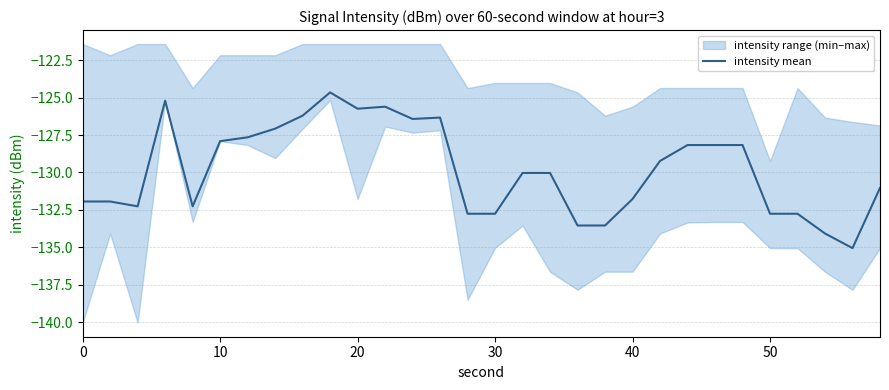

How many data points are less than -130?

16